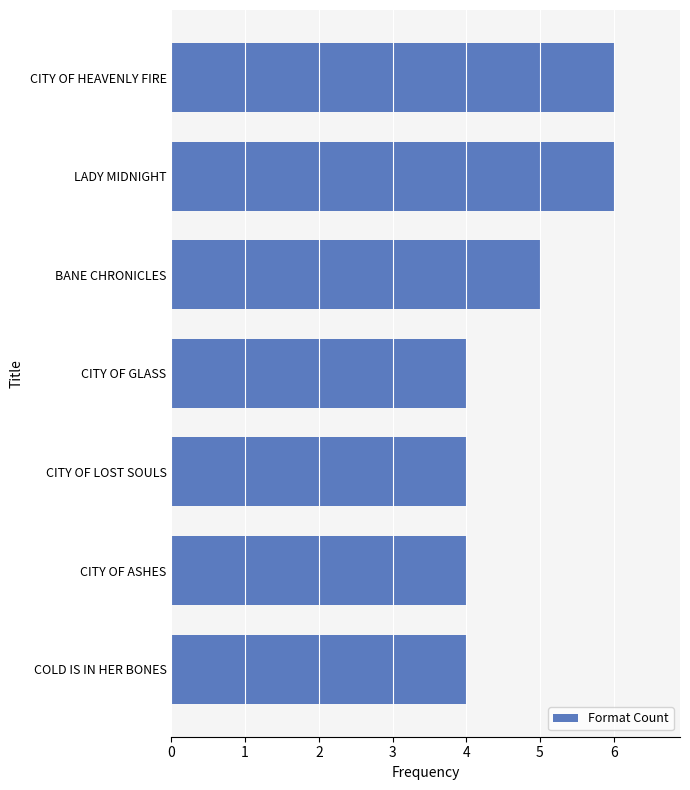

Reading bottom to top, extract all data points from this chart.

COLD IS IN HER BONES=4	CITY OF ASHES=4	CITY OF LOST SOULS=4	CITY OF GLASS=4	BANE CHRONICLES=5	LADY MIDNIGHT=6	CITY OF HEAVENLY FIRE=6